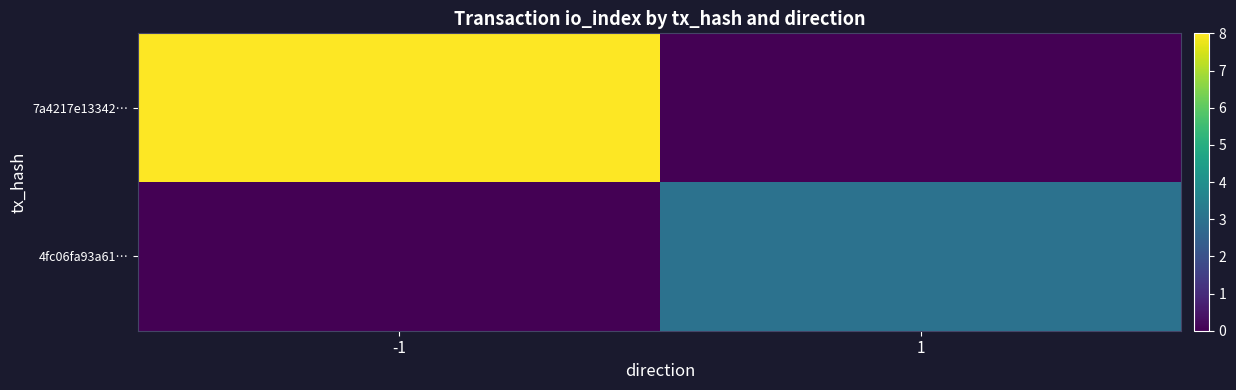

Rank the series by their maximum value, from lowest to highest.

4fc06fa93a61…, 7a4217e13342…